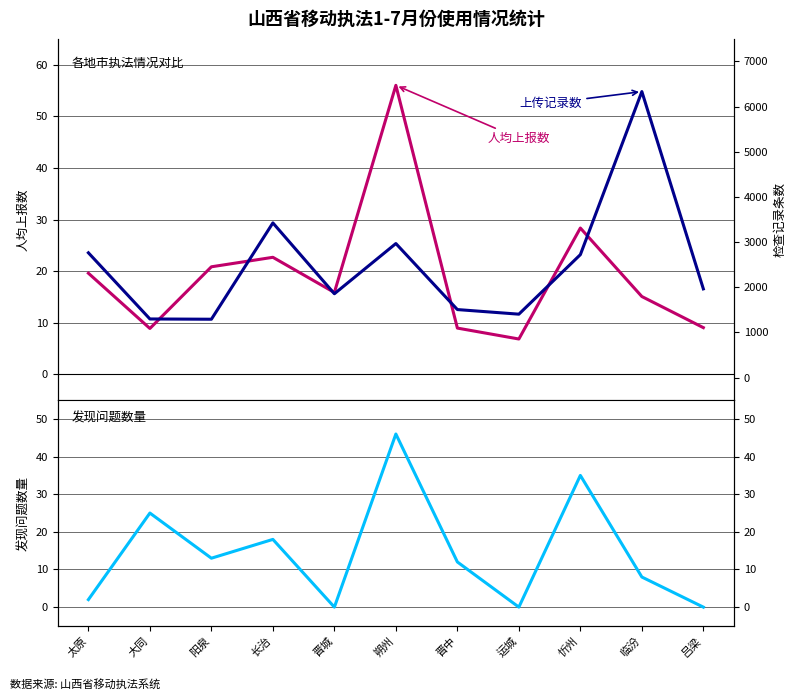

Which series has the largest total across all categories?

上传检查记录条数